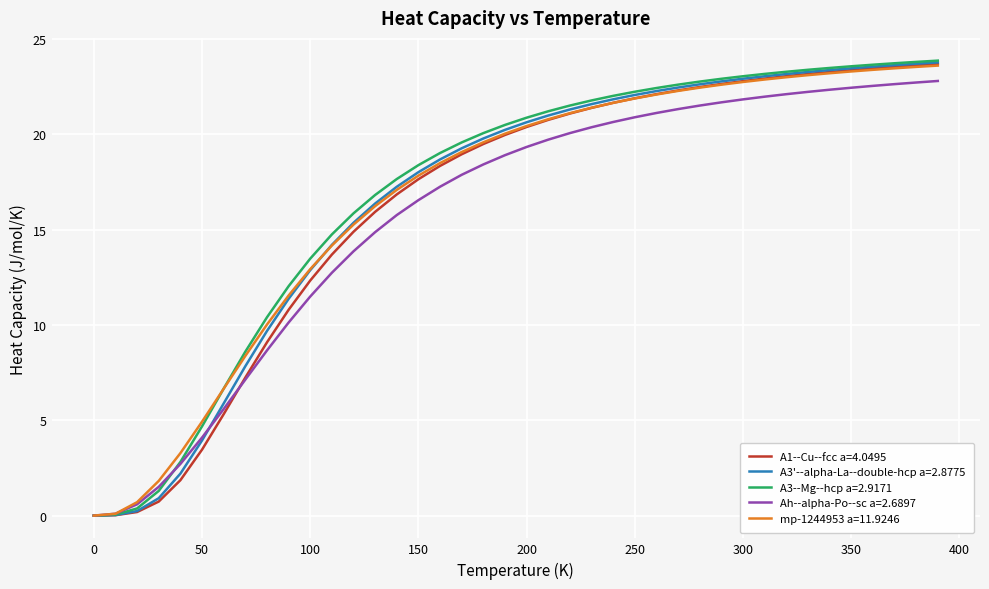

What is the maximum value for A3'--alpha-La--double-hcp a=2.8775?

23.8